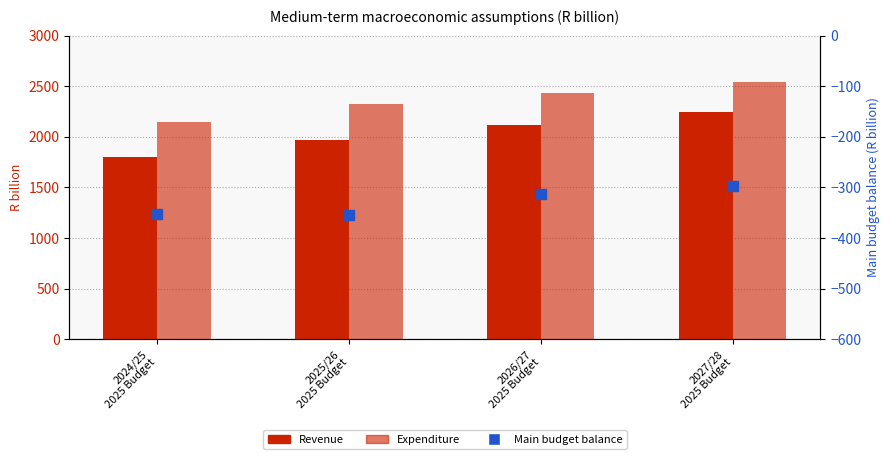

Which series contains the highest Y value?

Expenditure